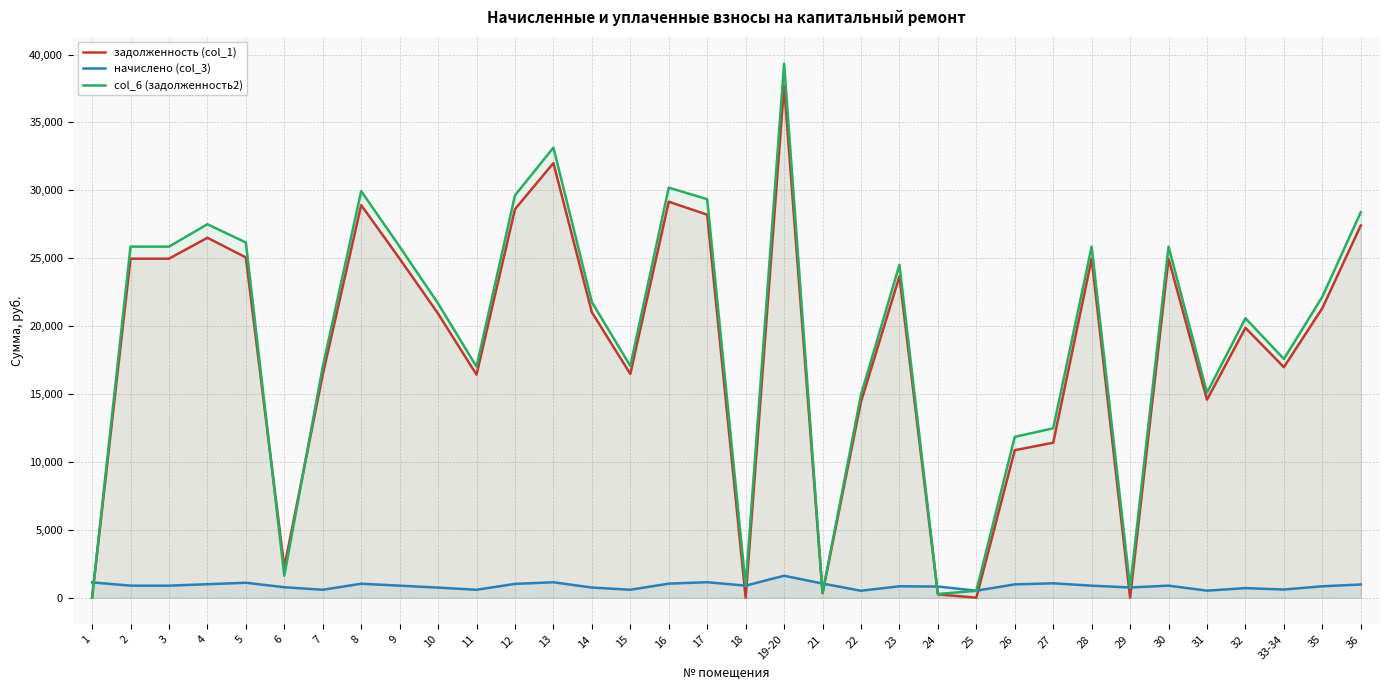

What is the value of the начислено (col_3) point at the 12th from the left?

1017.7